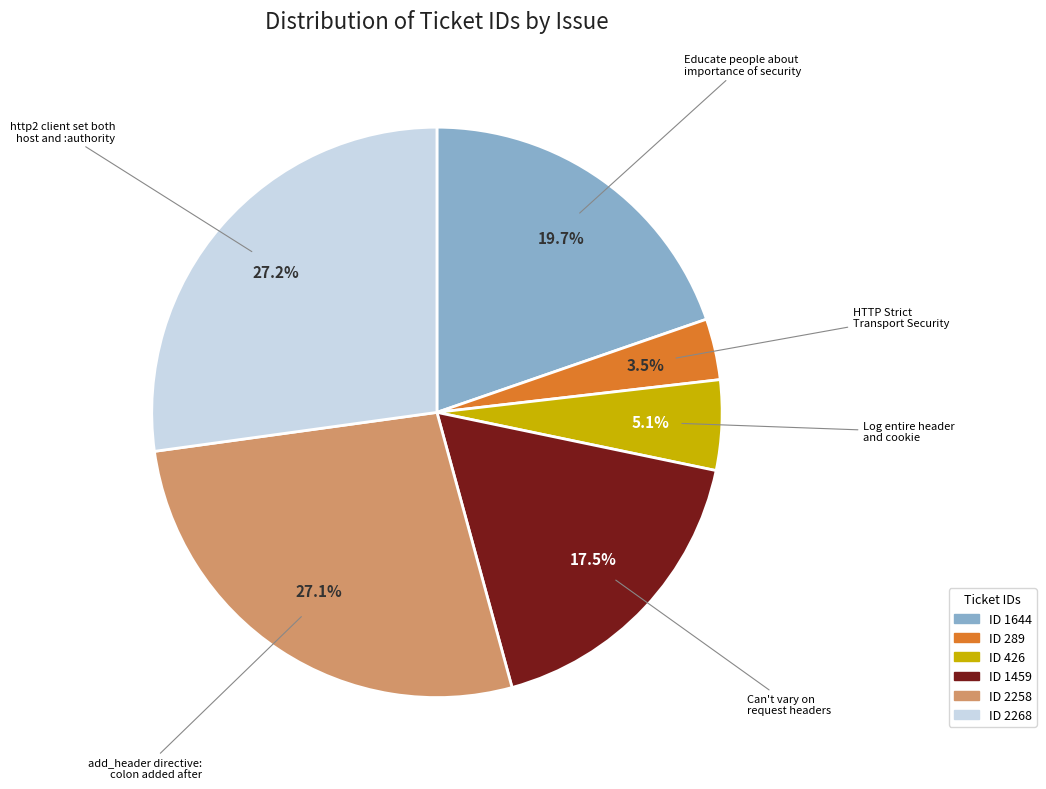

Does any single category account for the majority?

No